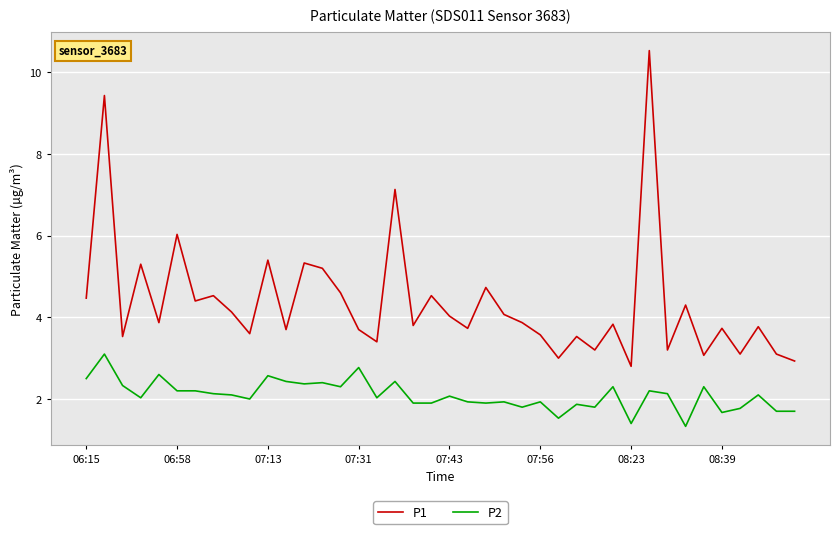

Which series has the largest total across all categories?

P1